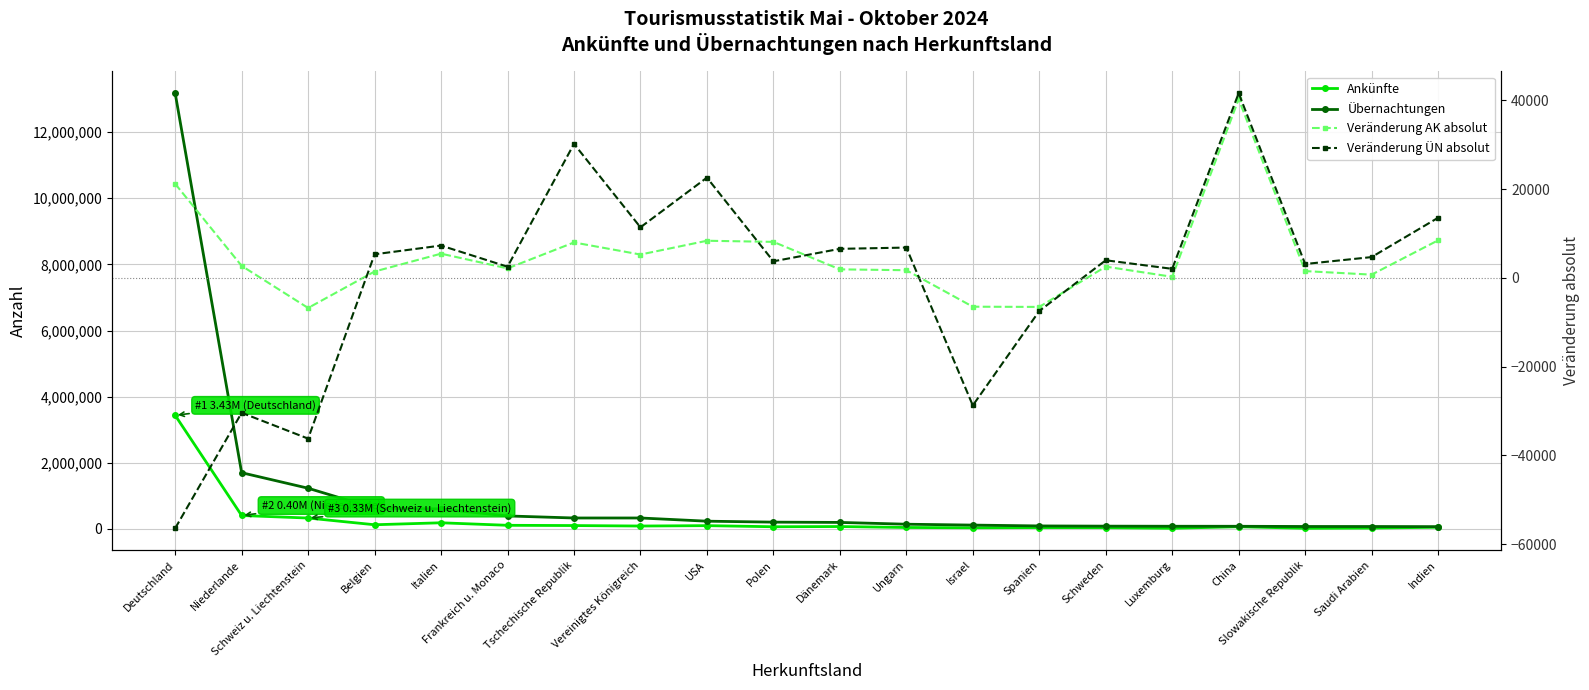

True or false: Übernachtungen has a value of 100385 at Saudi Arabien.

False